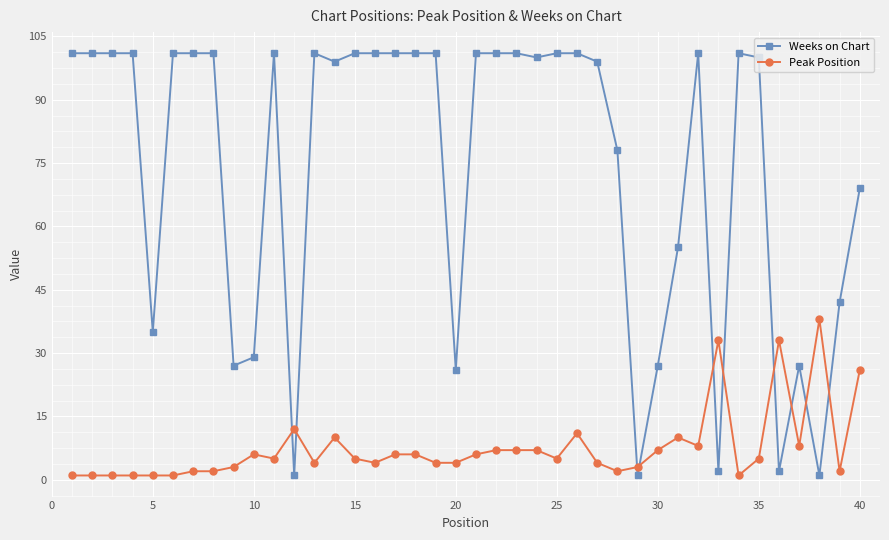

Which series has the largest range (max minus min)?

Weeks on Chart